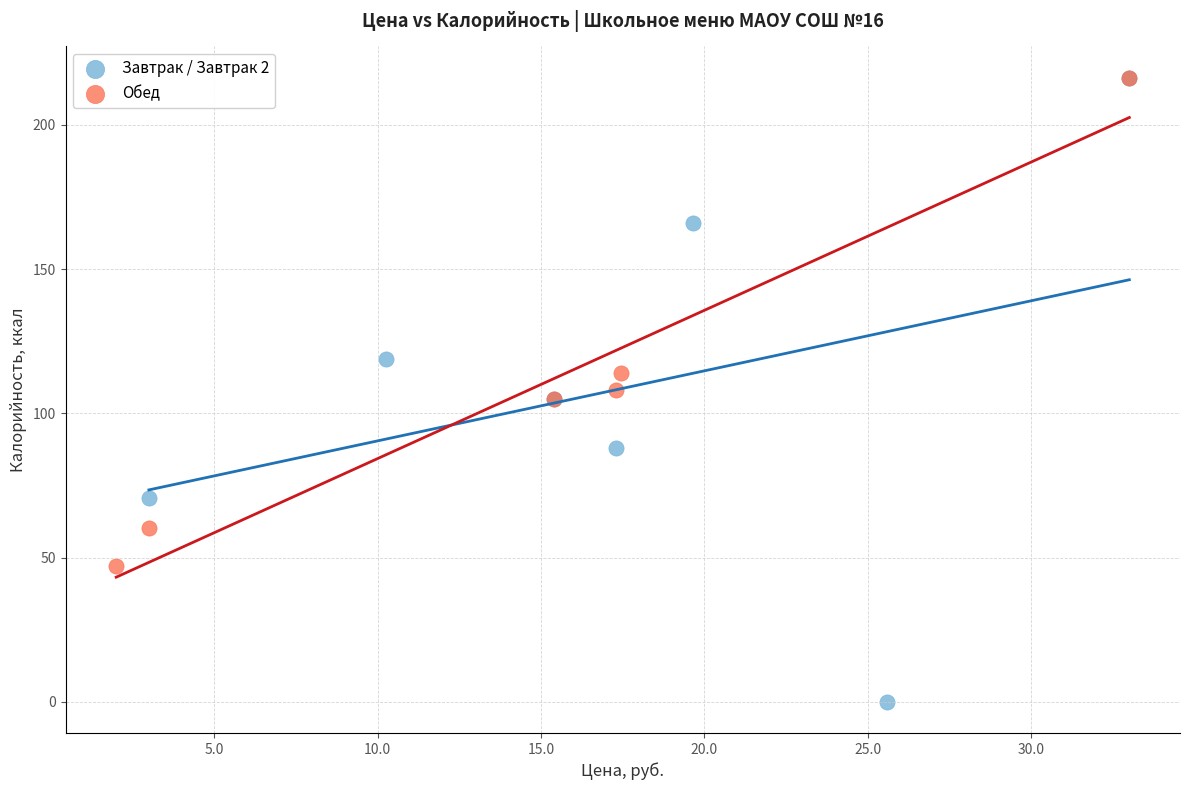

Which series contains the lowest Y value?

Завтрак / Завтрак 2